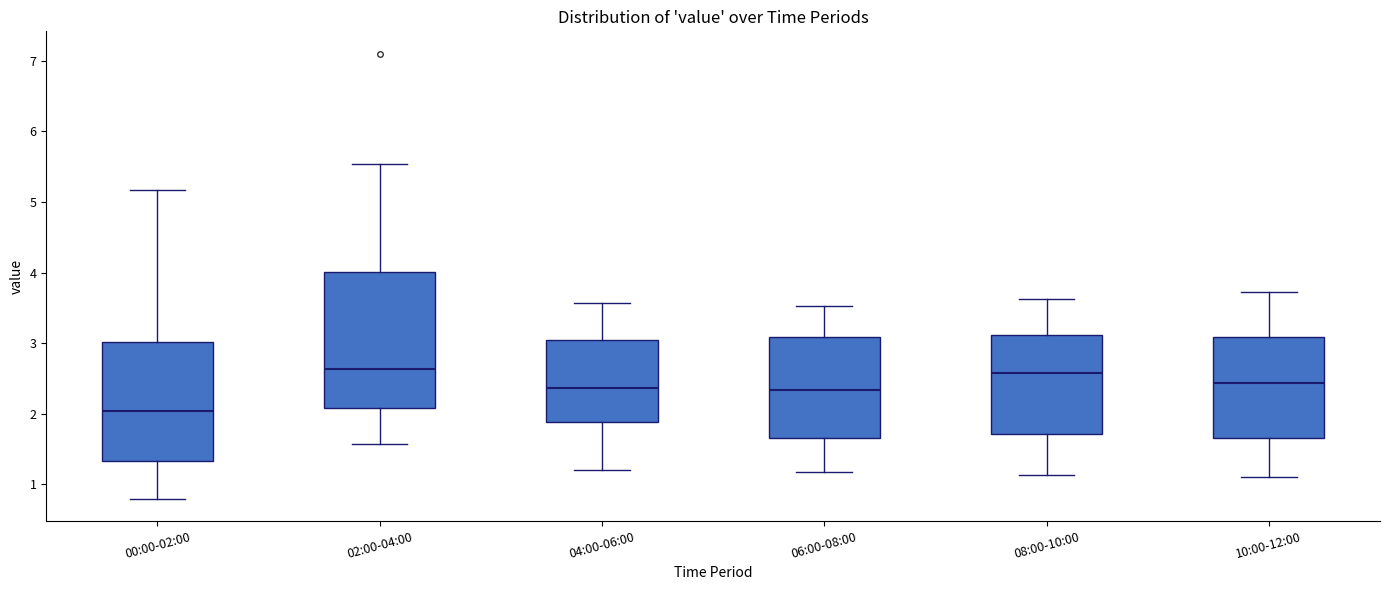

Reading left to right, read every box against the y-axis: the position of its median line, the range the box covers, and the ends of its whiskers. The values are not printed on the chart, so give them approximately, as read against the axis.

00:00-02:00: median 2.0, box 1.3 to 3.0, whiskers 0.8 to 5.2
02:00-04:00: median 2.6, box 2.1 to 4.0, whiskers 1.6 to 5.5
04:00-06:00: median 2.4, box 1.9 to 3.0, whiskers 1.2 to 3.6
06:00-08:00: median 2.3, box 1.7 to 3.1, whiskers 1.2 to 3.5
08:00-10:00: median 2.6, box 1.7 to 3.1, whiskers 1.1 to 3.6
10:00-12:00: median 2.4, box 1.7 to 3.1, whiskers 1.1 to 3.7